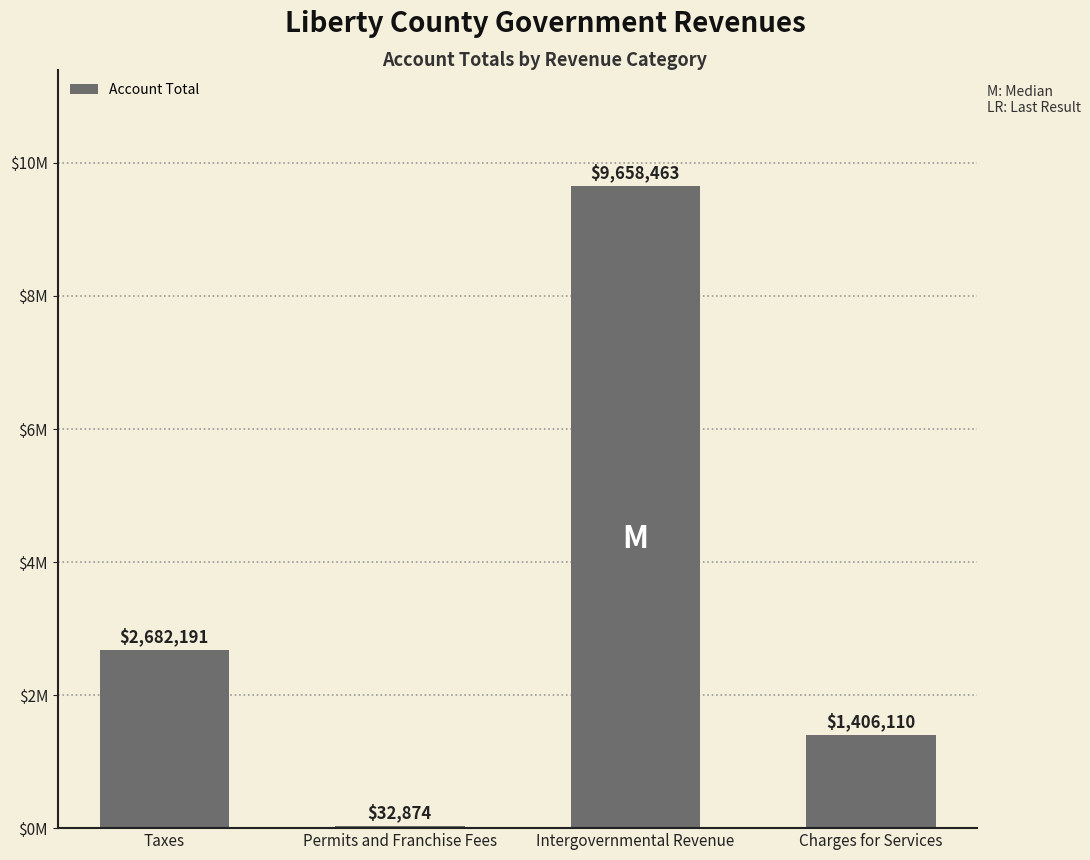

List the labels in order of value, smallest first.

Permits and Franchise Fees, Charges for Services, Taxes, Intergovernmental Revenue